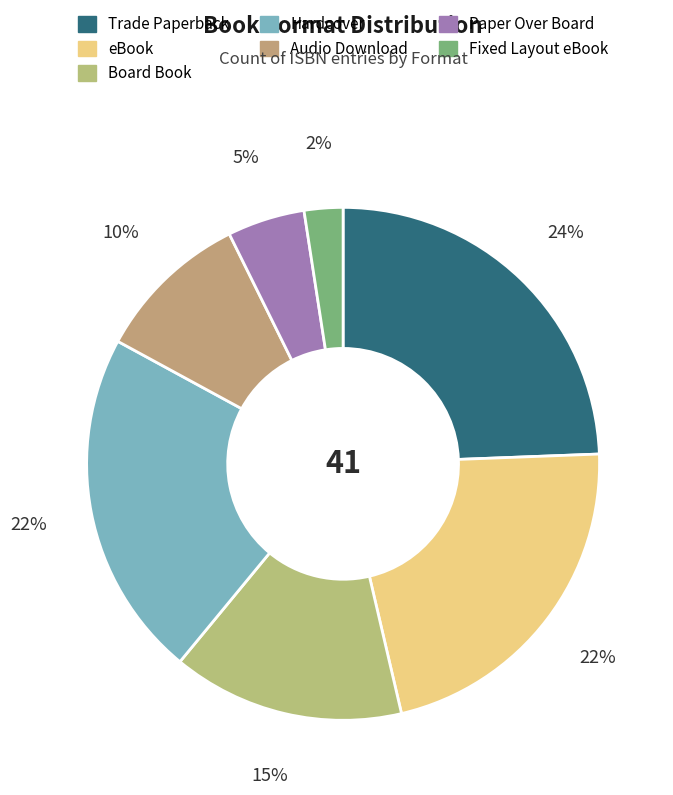

To the nearest percent, what percentage of the pie is Paper Over Board?

5%